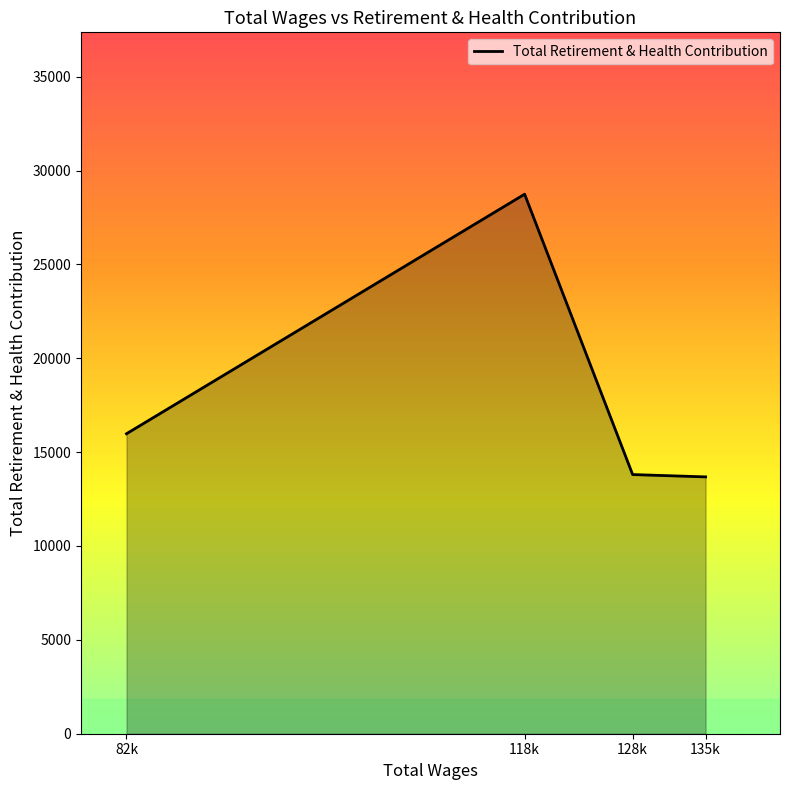

What is the sum of all values?

72205